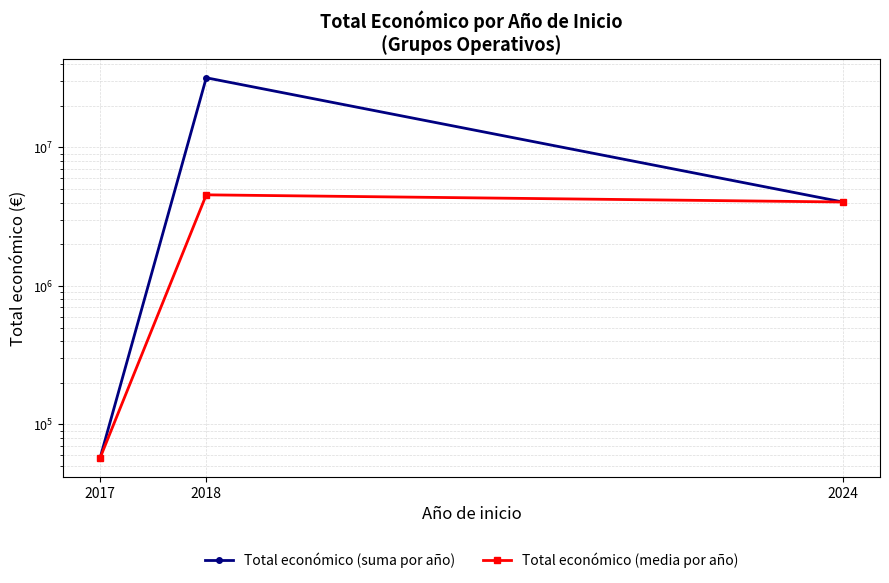

Is the value of Total económico (media por año) at 2017 greater than the value of Total económico (suma por año) at 2017?

No